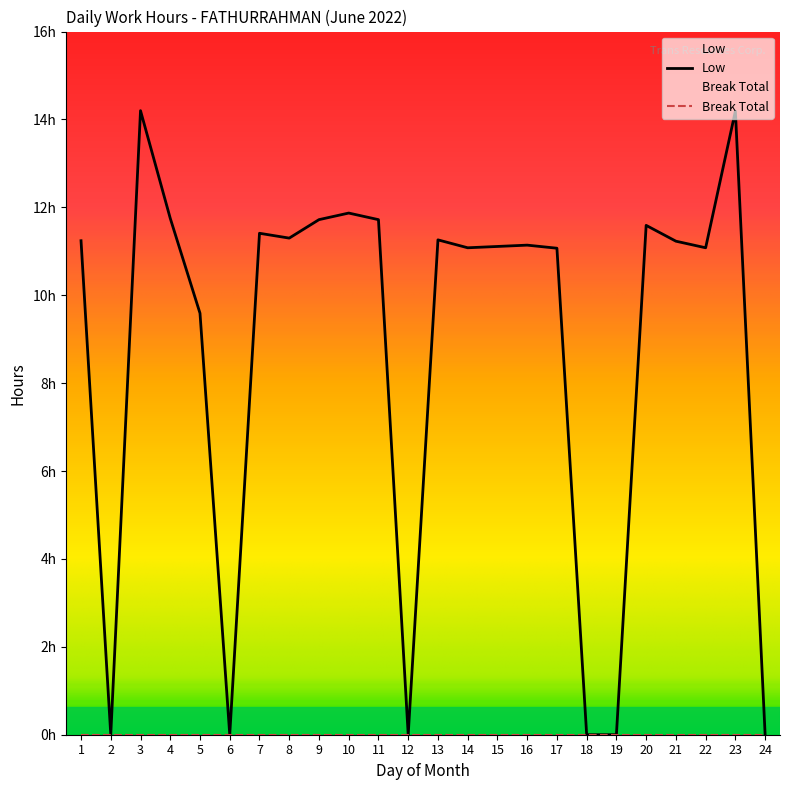

At which category does the chart reach its peak across all series?

3